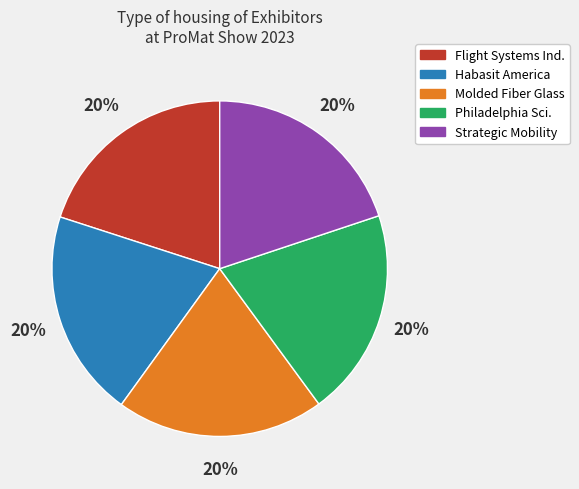

Does any single category account for the majority?

No